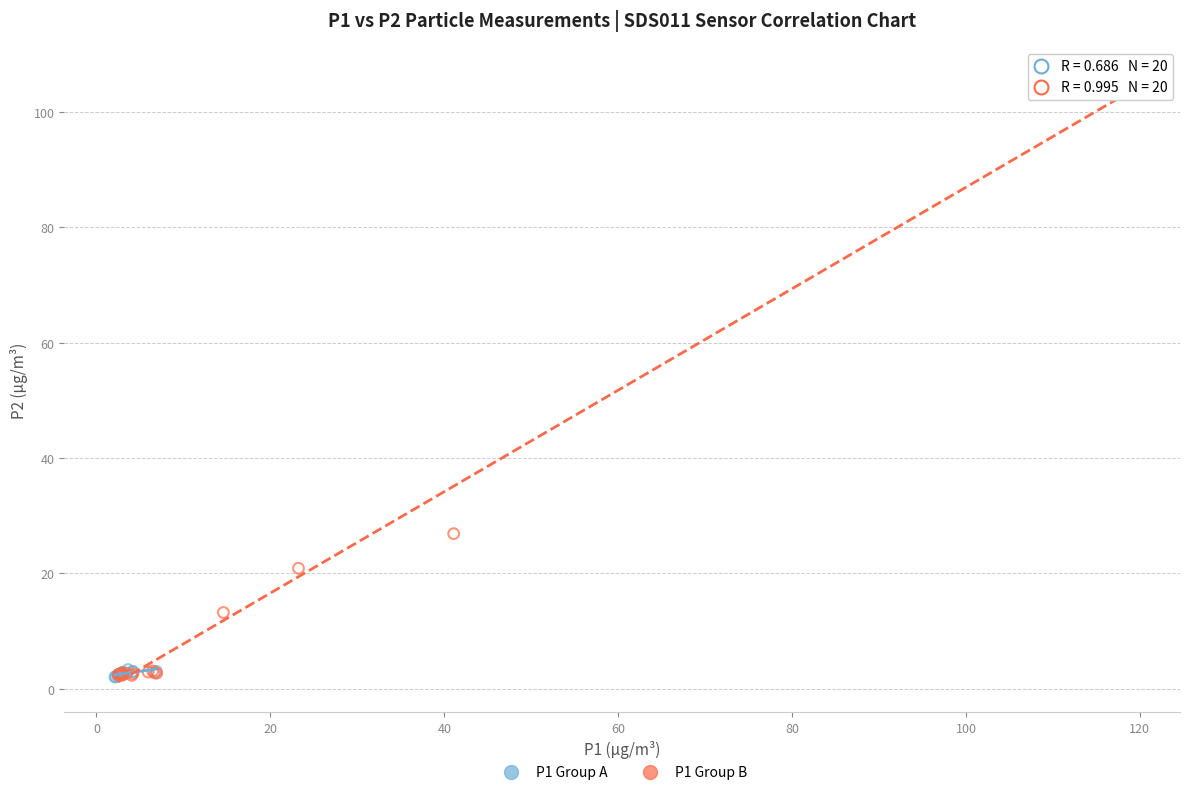

Which series has the largest Y range (max minus min)?

P1 Group B